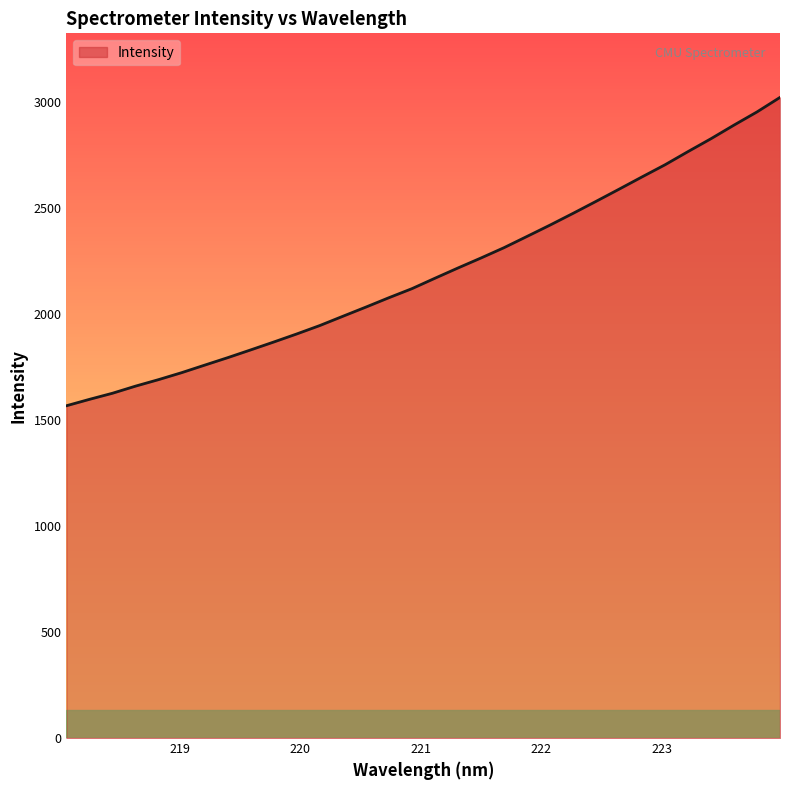

What is the difference between the maximum and minimum values?

1453.6